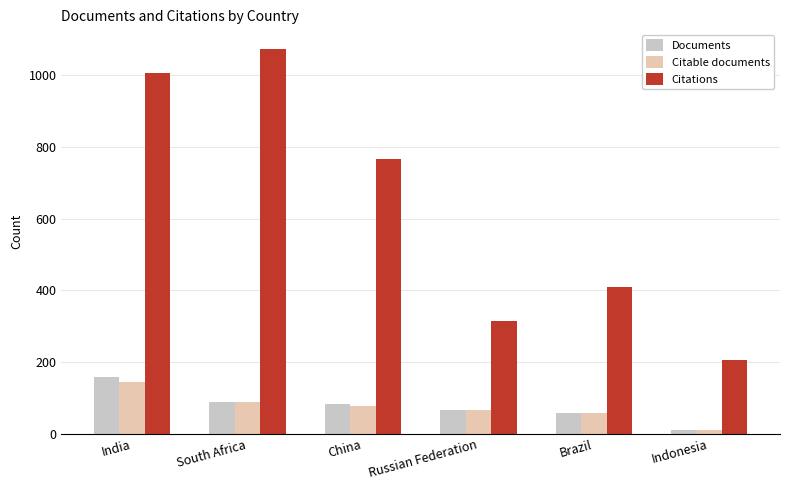

Which series has the largest total across all categories?

Citations